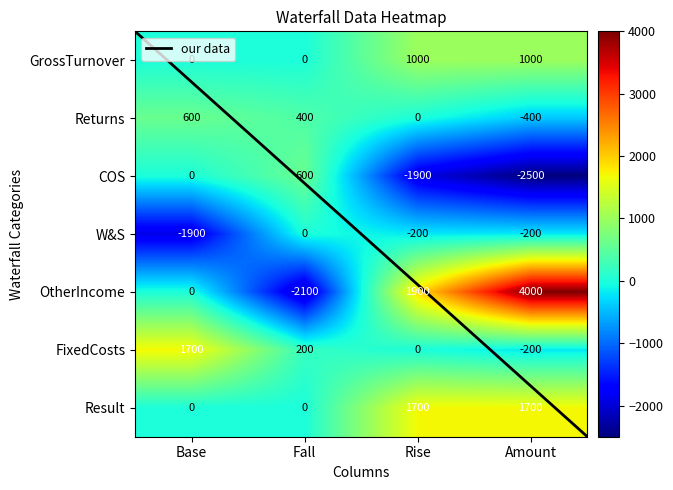

Is it true that Returns equals 1047 at Base?

False